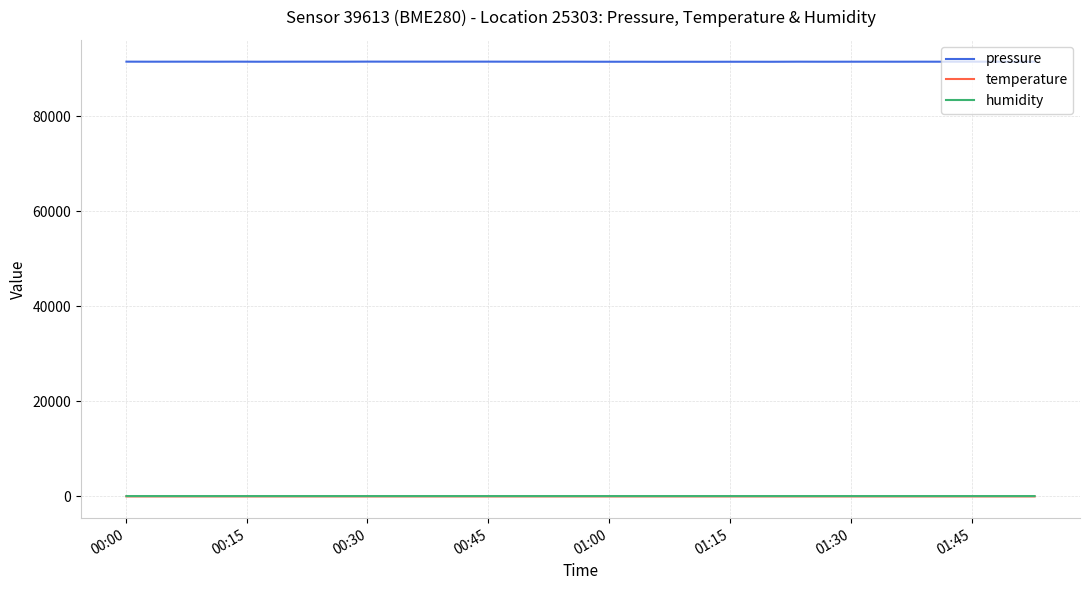

Does the chart have visible grid lines?

Yes